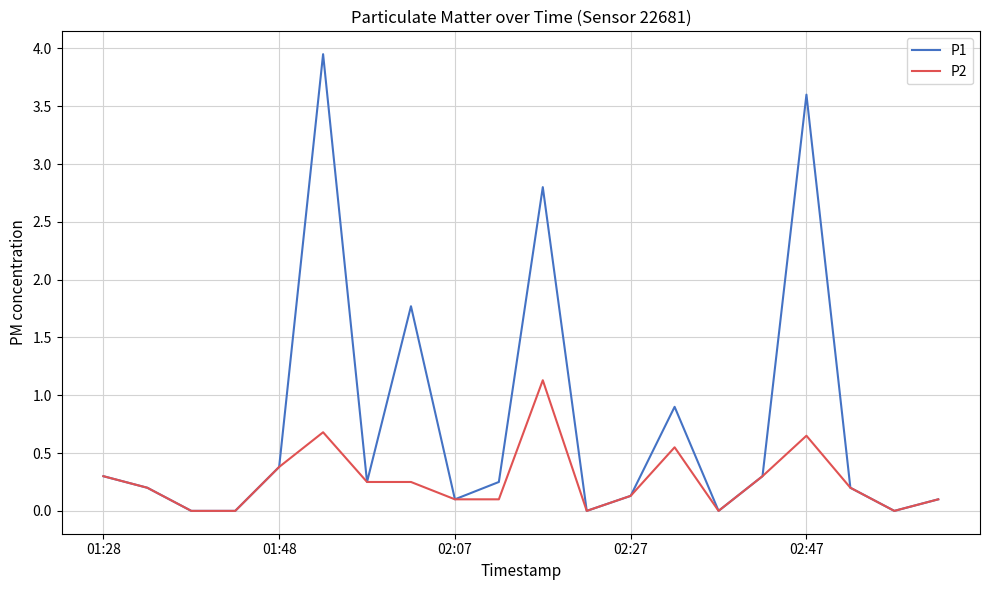

Which series has the largest total across all categories?

P1